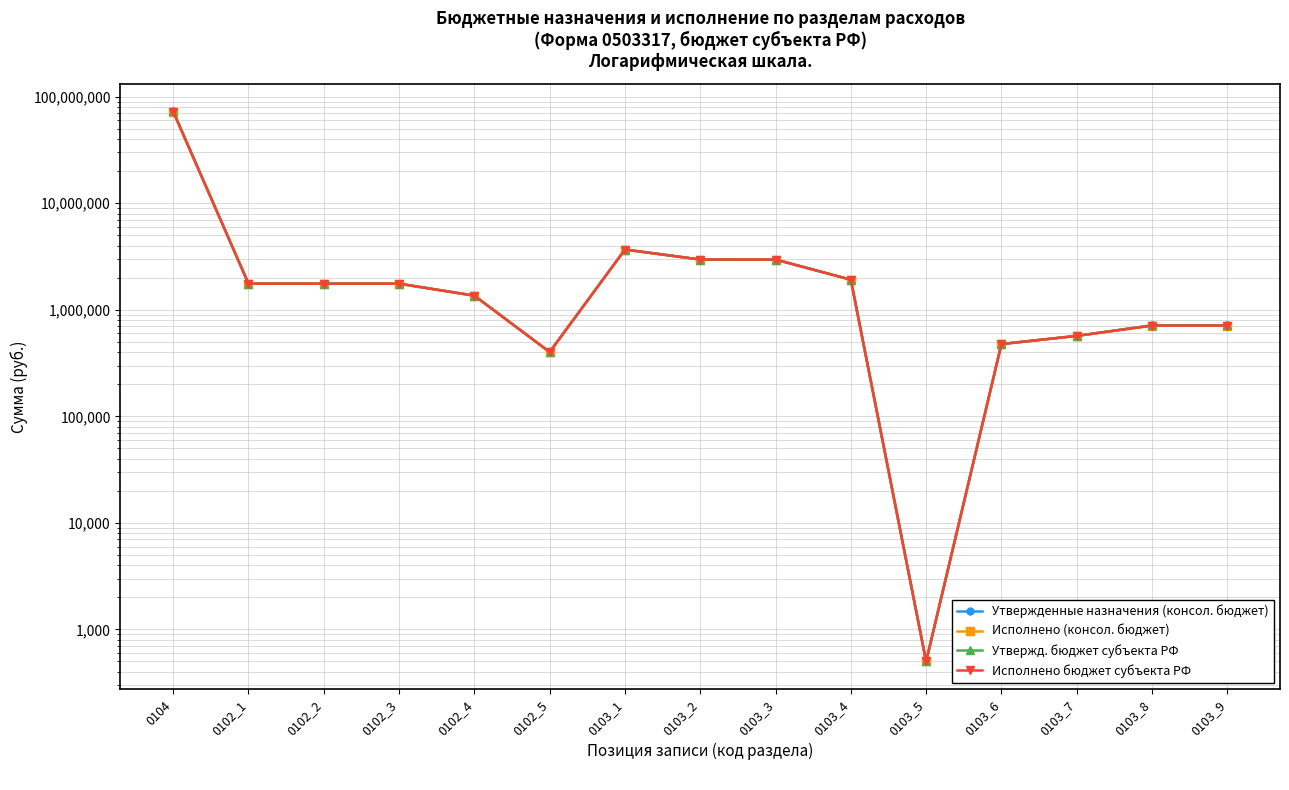

List the labels in order of Утвержденные назначения (консол. бюджет) value, largest first.

0104, 0103_1, 0103_2, 0103_3, 0103_4, 0102_1, 0102_2, 0102_3, 0102_4, 0103_8, 0103_9, 0103_7, 0103_6, 0102_5, 0103_5